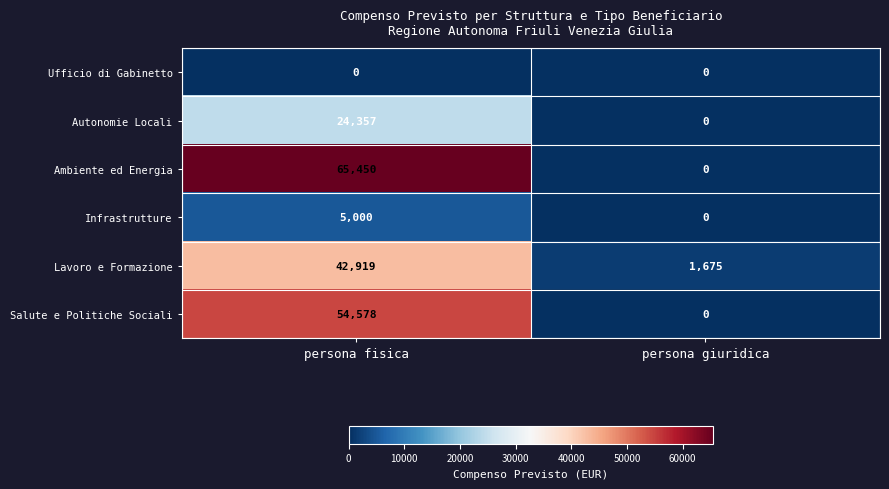

At which label is Autonomie Locali closest to 12178?

persona giuridica